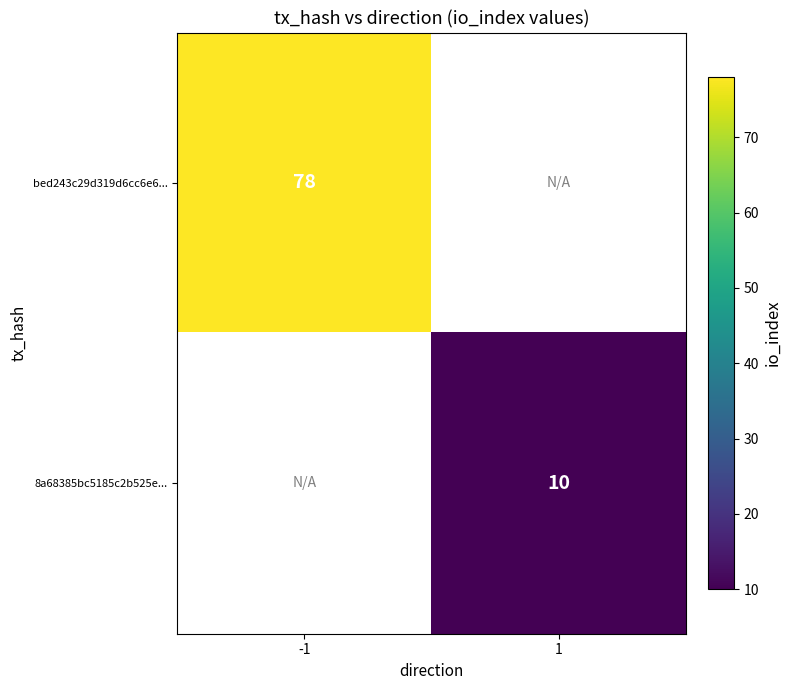

Is the value of bed243c29d319d6cc6e6... at -1 greater than the value of 8a68385bc5185c2b525e... at 1?

Yes